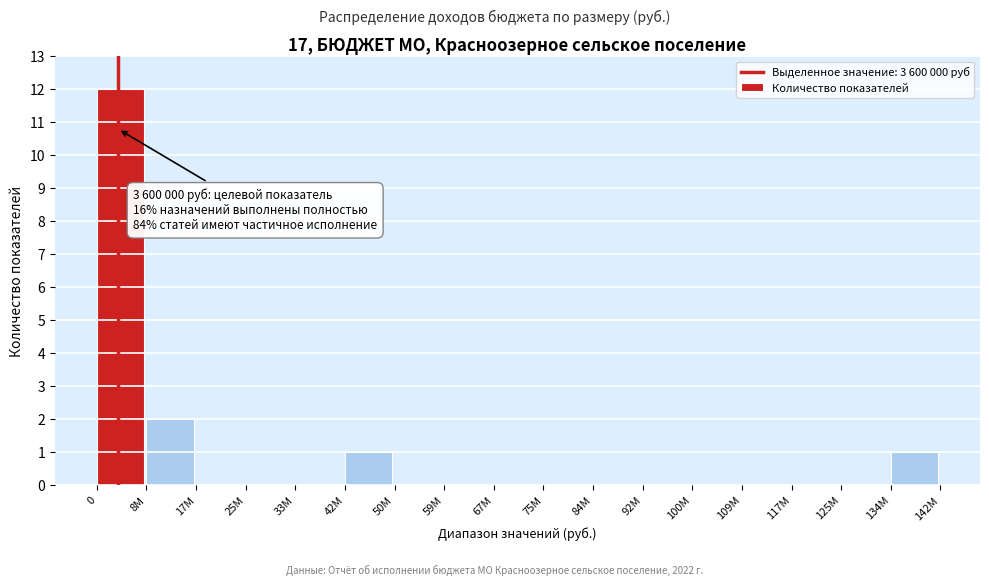

Reading left to right, transcribe all the data shown in this chart.

0=12	8M=2	17M=0	25M=0	33M=0	42M=1	50M=0	59M=0	67M=0	75M=0	84M=0	92M=0	100M=0	109M=0	117M=0	125M=0	134M=1